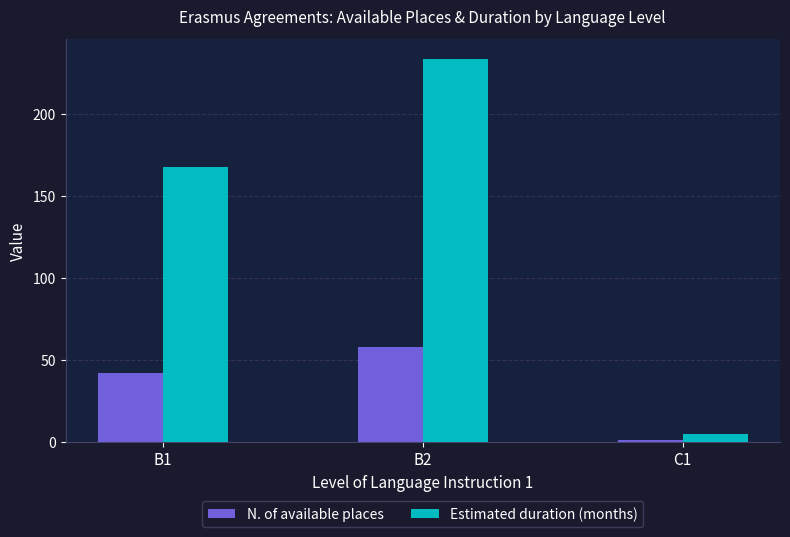

Which series changed the most between B1 and B2?

Estimated duration (months)